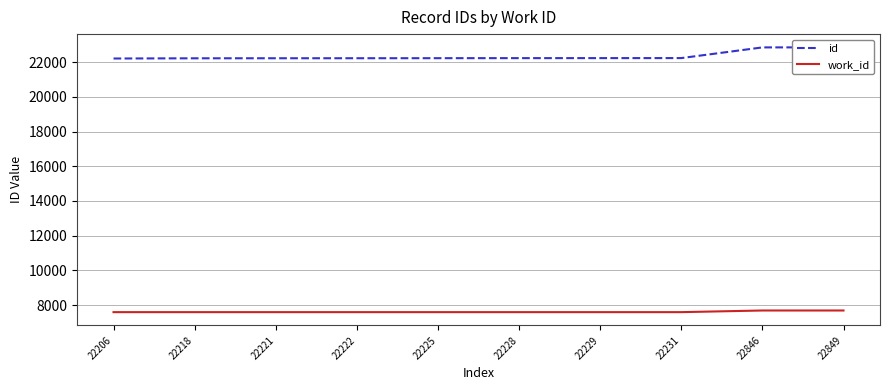

What is the smallest value displayed?

7593